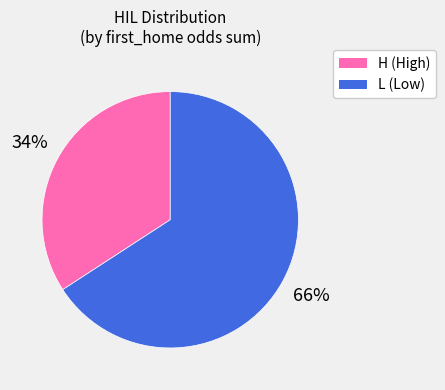

To the nearest percent, what is the difference between the L and H slice percentages?

32%